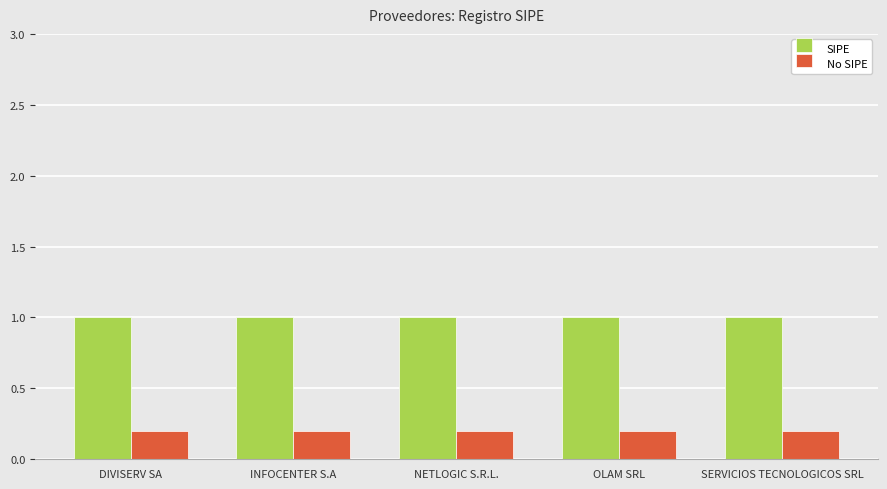

What is the lowest value of the No SIPE series?

0.2